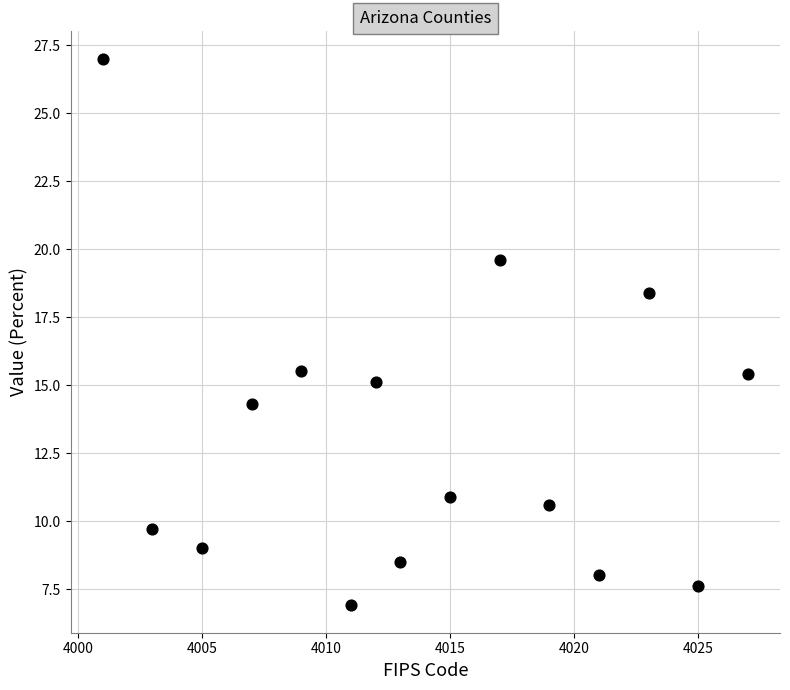

What is the range of X values (max minus min)?

26.0